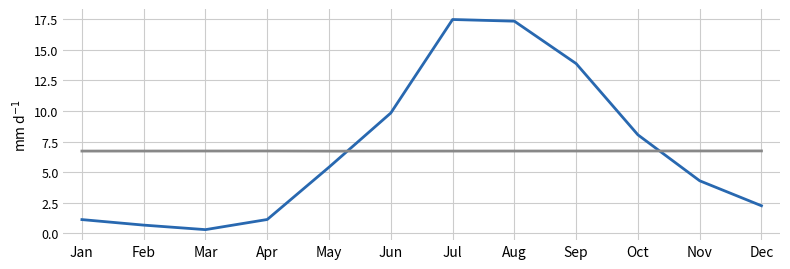

What is the difference between the highest and lowest values at Dec?

4.5